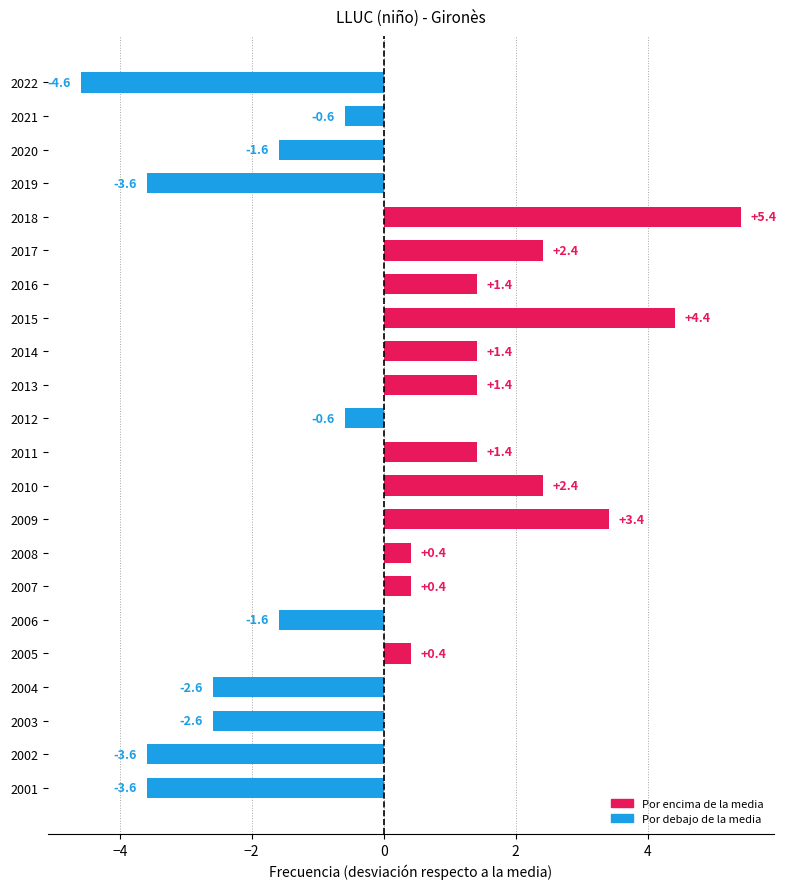

Count the number of values greater than 0.

12